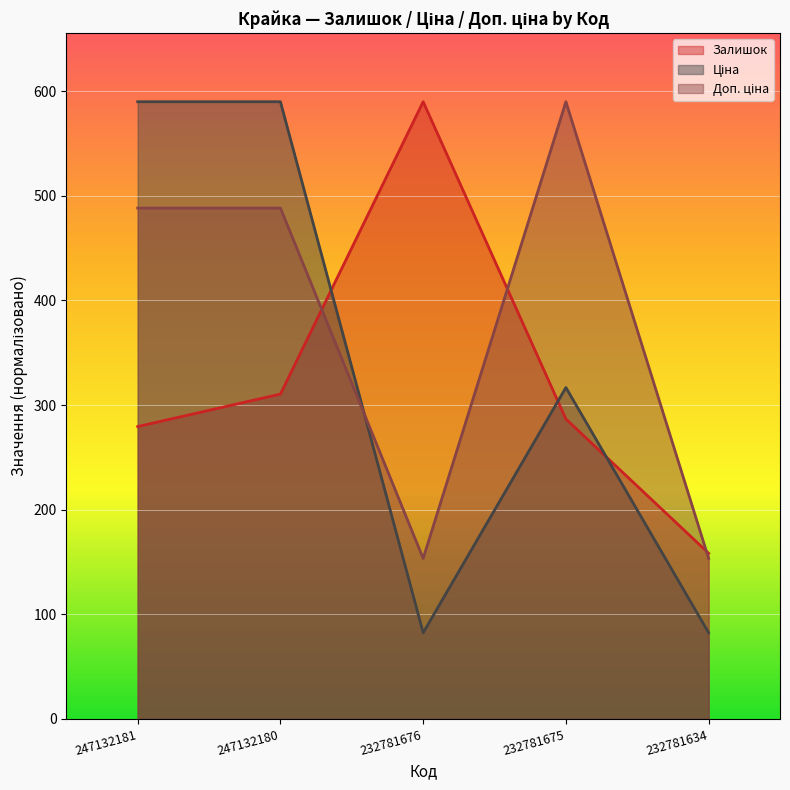

Between which two adjacent categories do Ціна and Залишок first intersect?

247132180 and 232781676